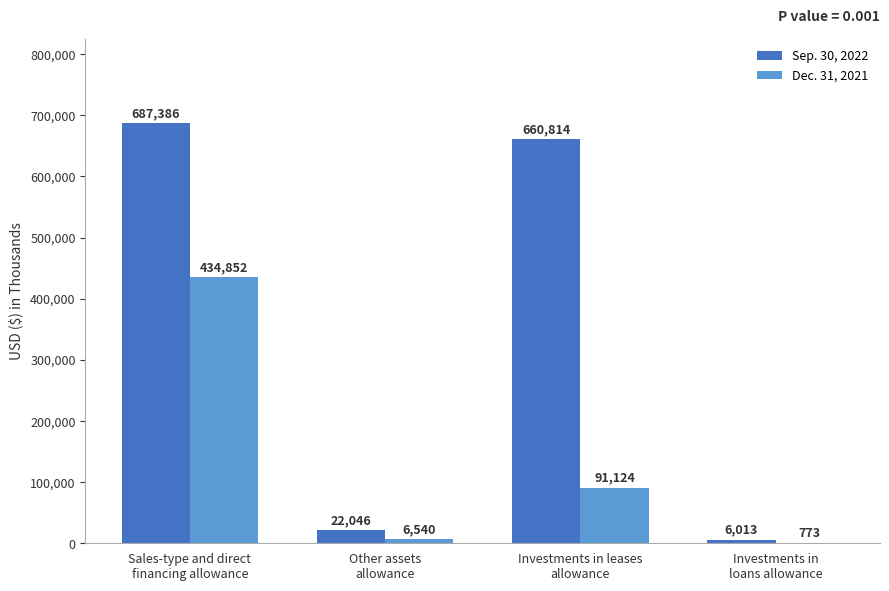

What is the sum of all Dec. 31, 2021 values?

533289